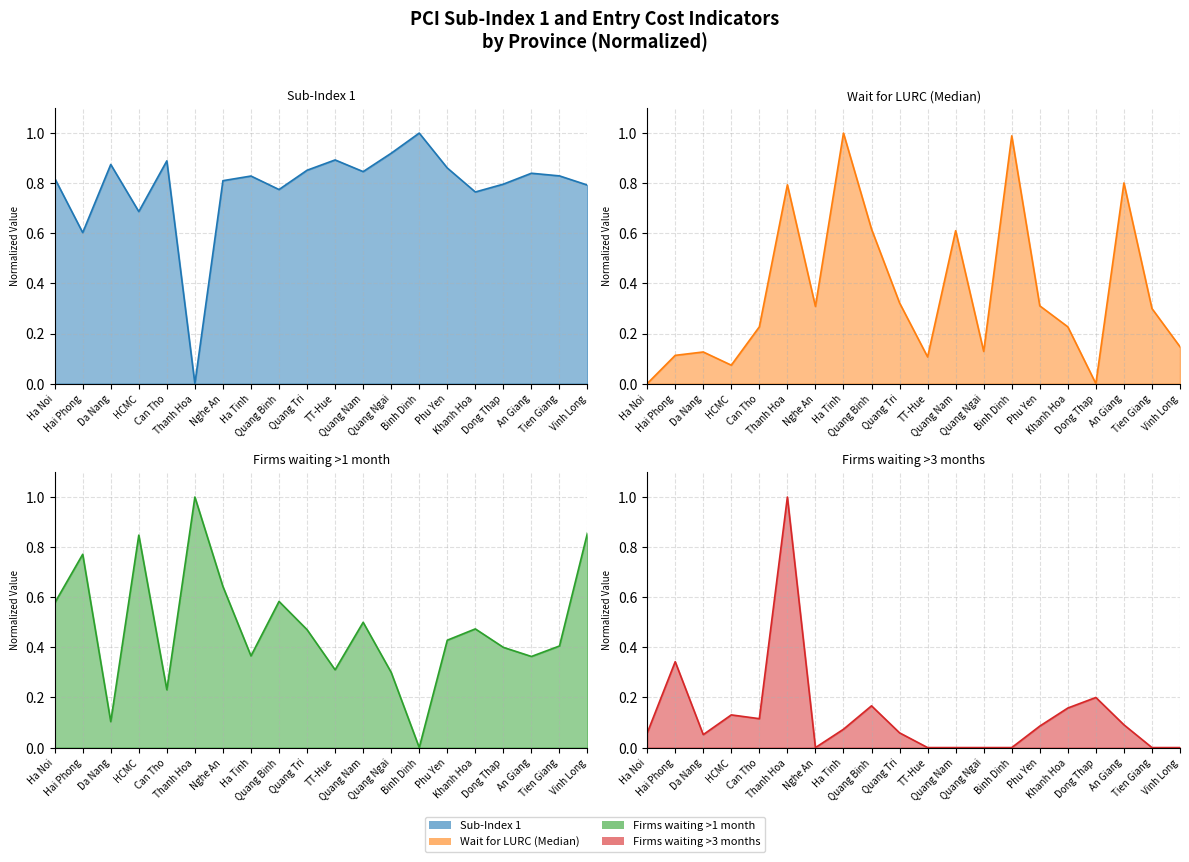

At how many categories does at least one series exceed 0?

20